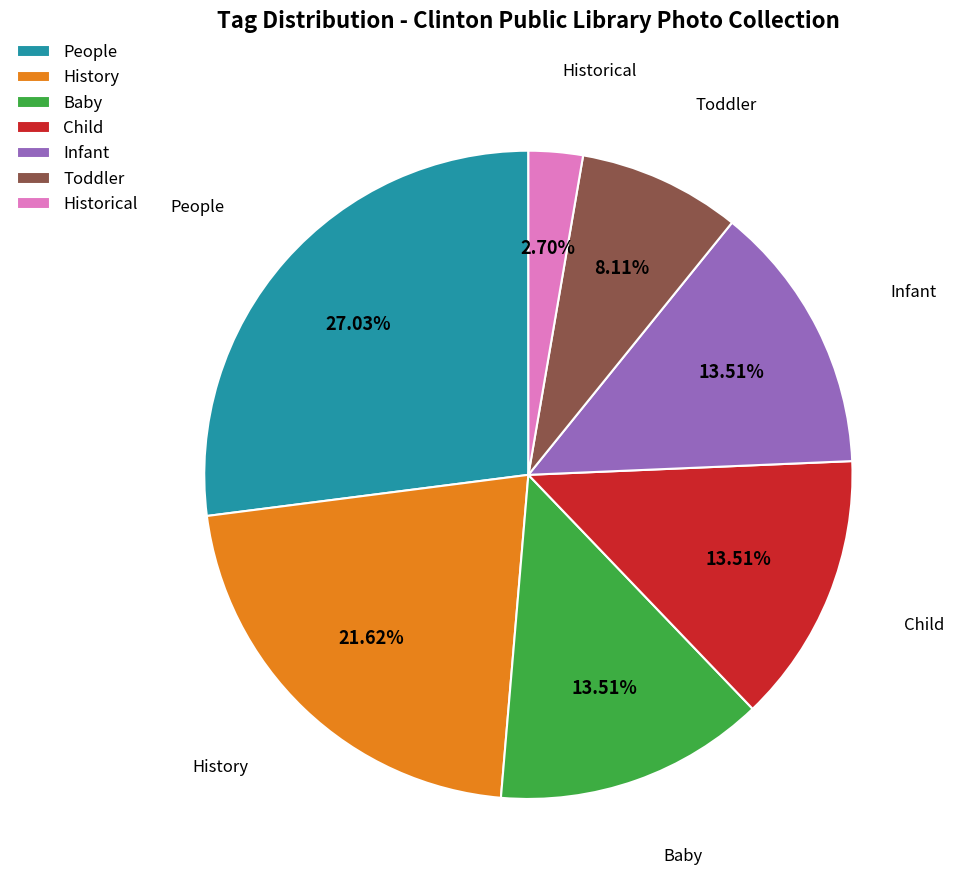

Which slice is the largest?

People